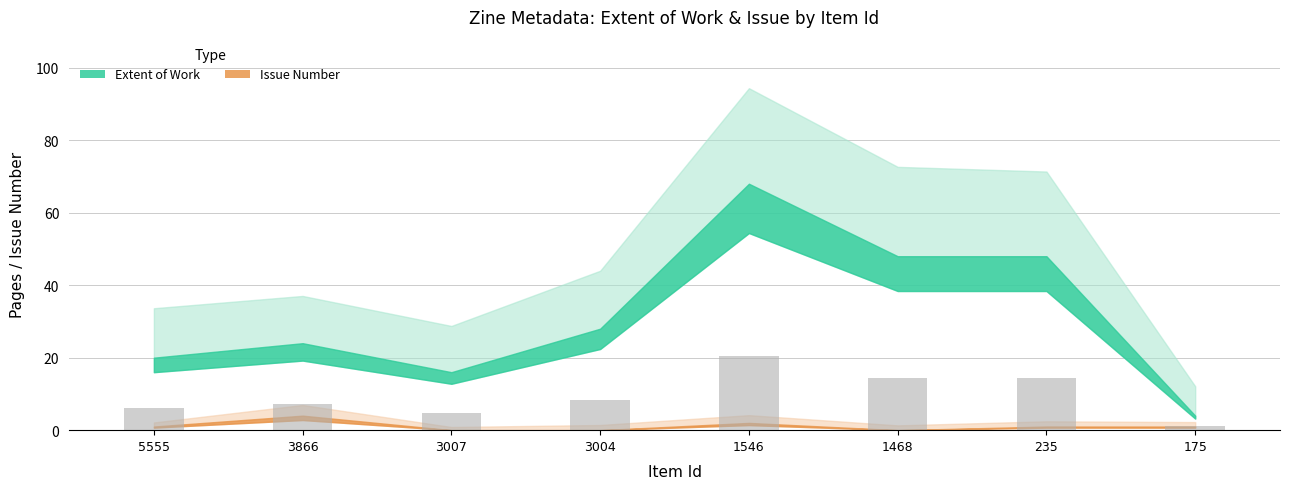

Where is the data nearest to the value 10?

3004